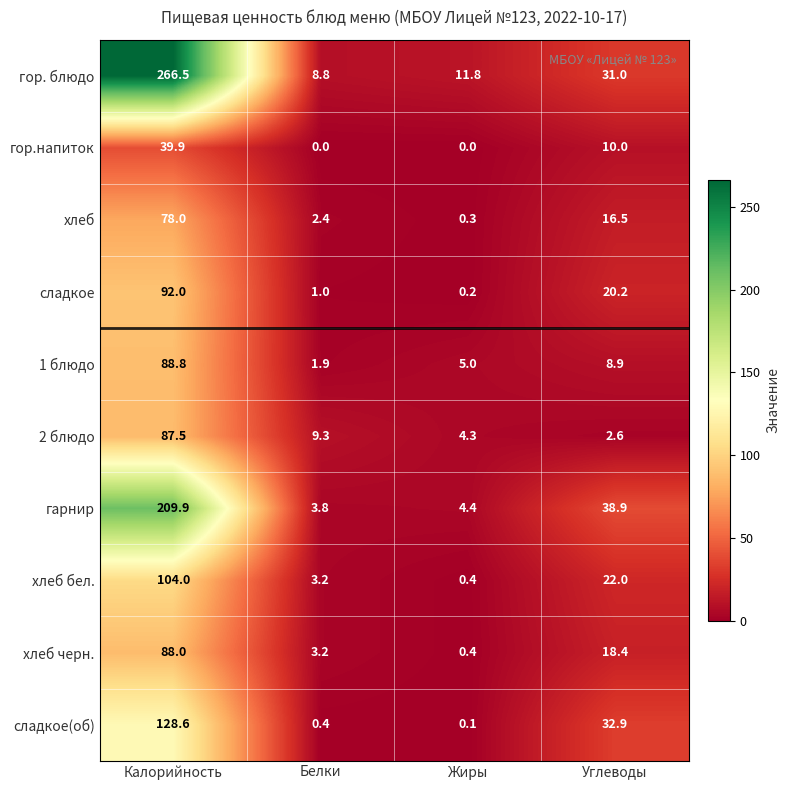

Rank the categories by хлеб черн. value from highest to lowest.

Калорийность, Углеводы, Белки, Жиры